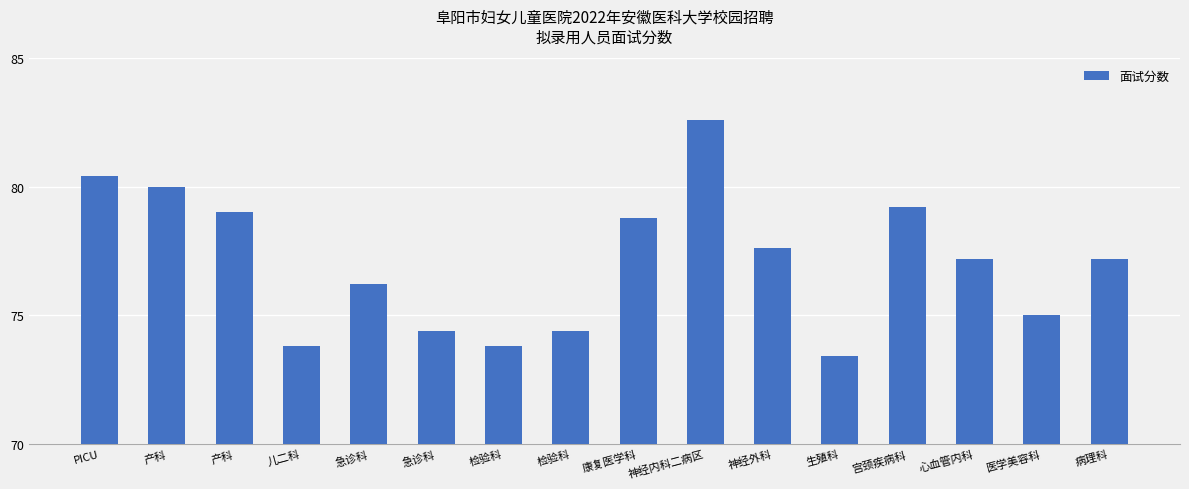

Does the chart contain any negative values?

No